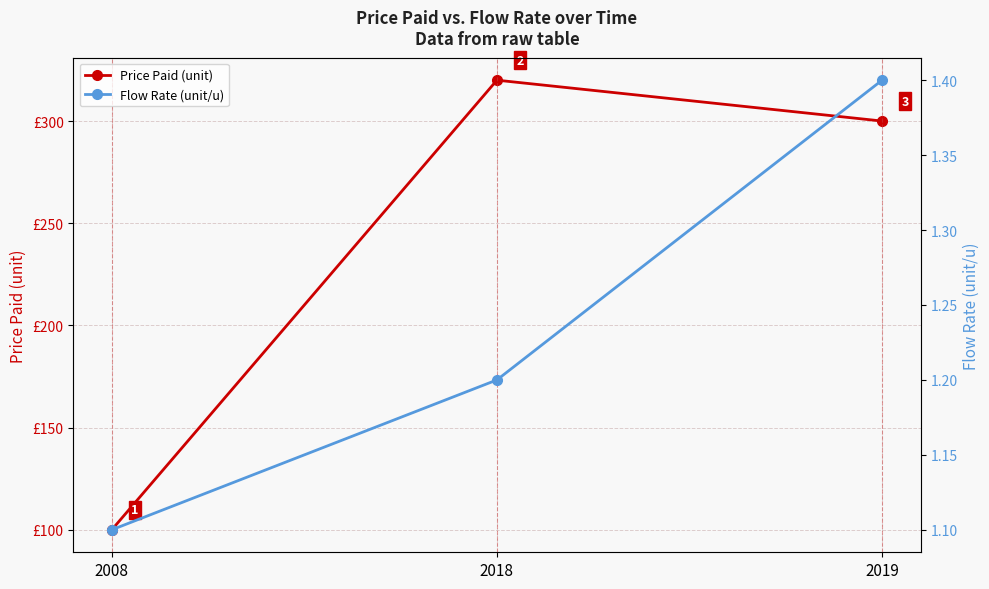

What is the difference between the highest and lowest values at 2008?

98.9